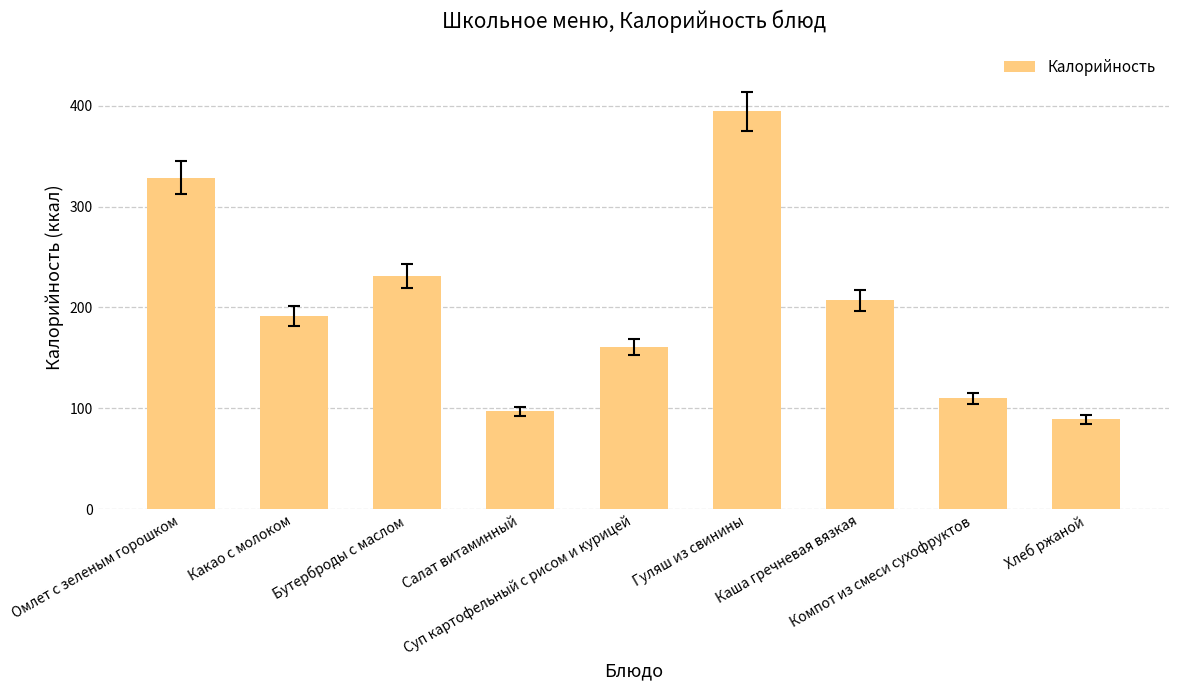

What is the label of the 6th bar from the right?

Салат витаминный